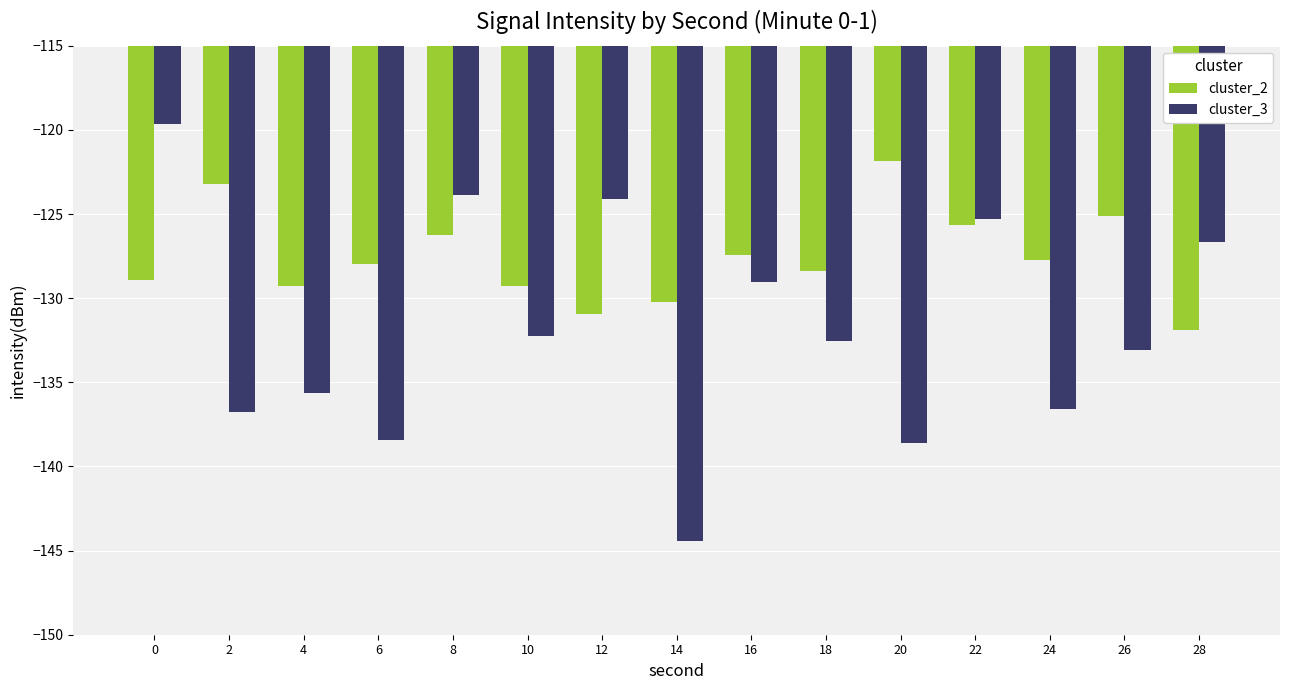

What is the value of the cluster_3 bar at the 11th from the left?

-138.6